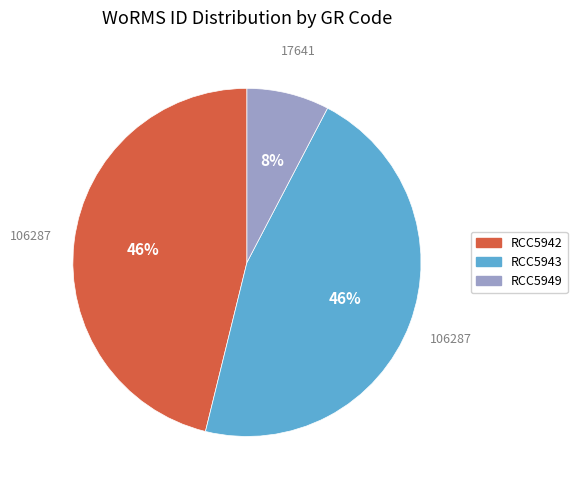

True or false: RCC5949 accounts for 8% of the total.

True